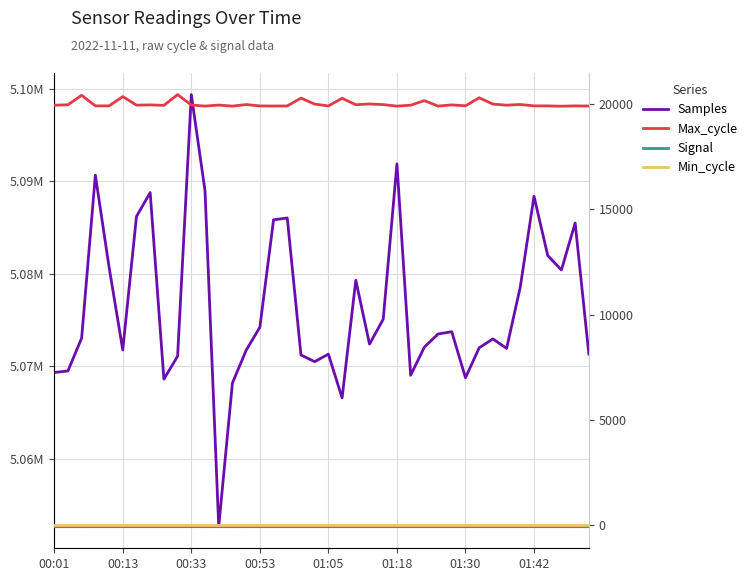

How many series are shown in this chart?

4